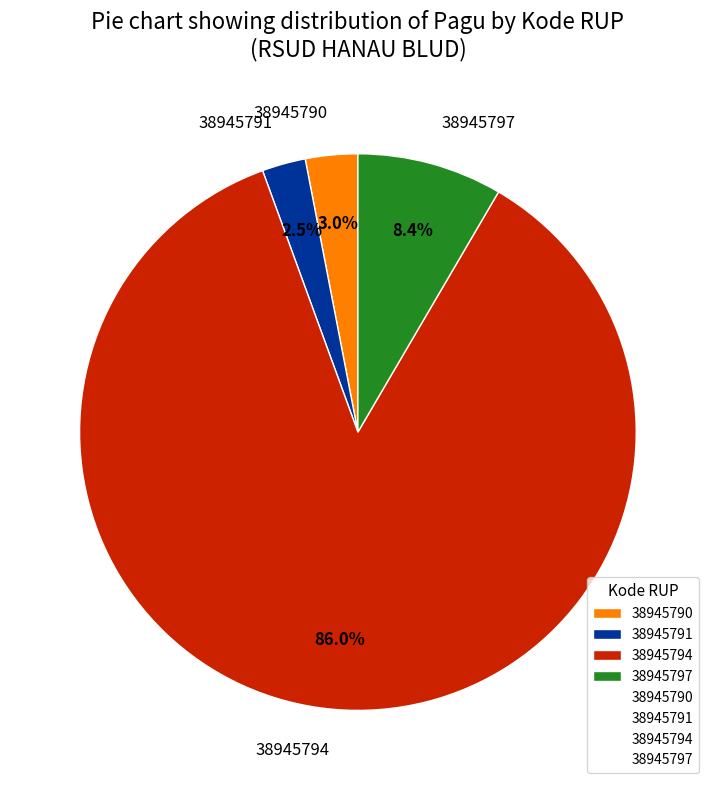

Which slice is the smallest?

38945791